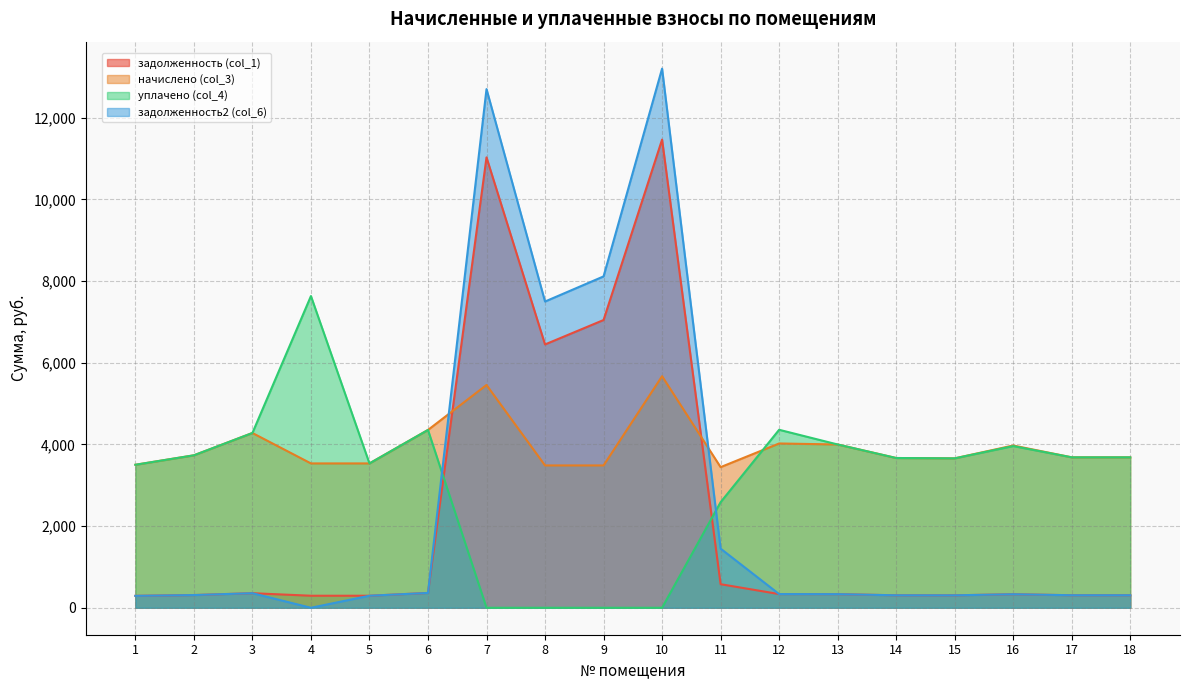

At which label is начислено (col_3) closest to 4558?

6